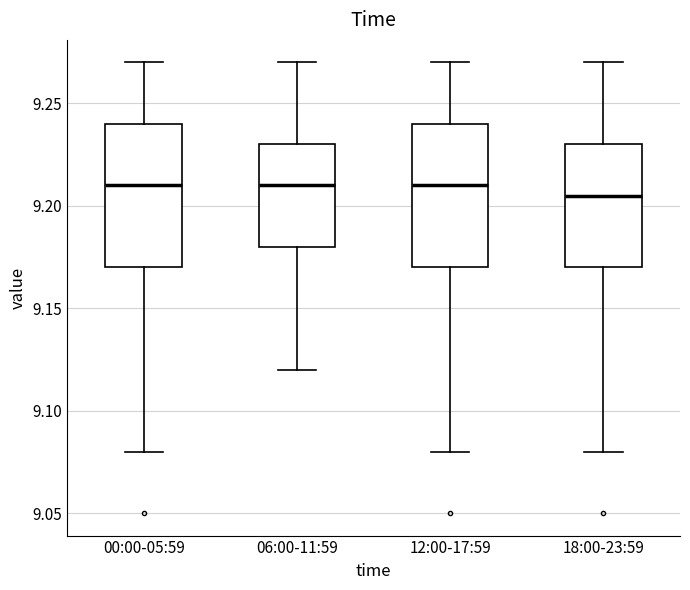

Which box's median line is the lowest?

18:00-23:59